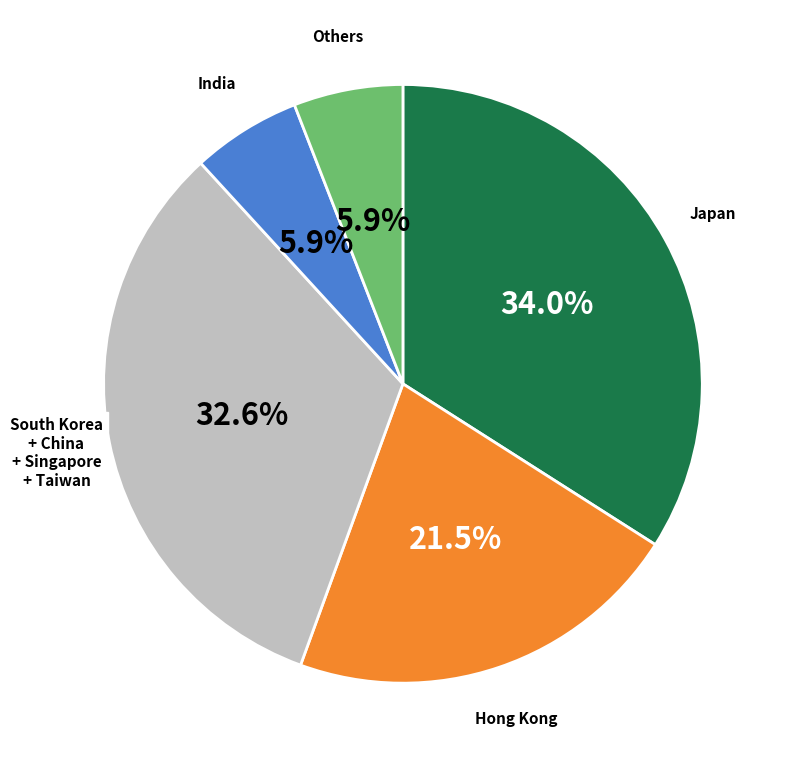

How many segments does this pie chart have?

5